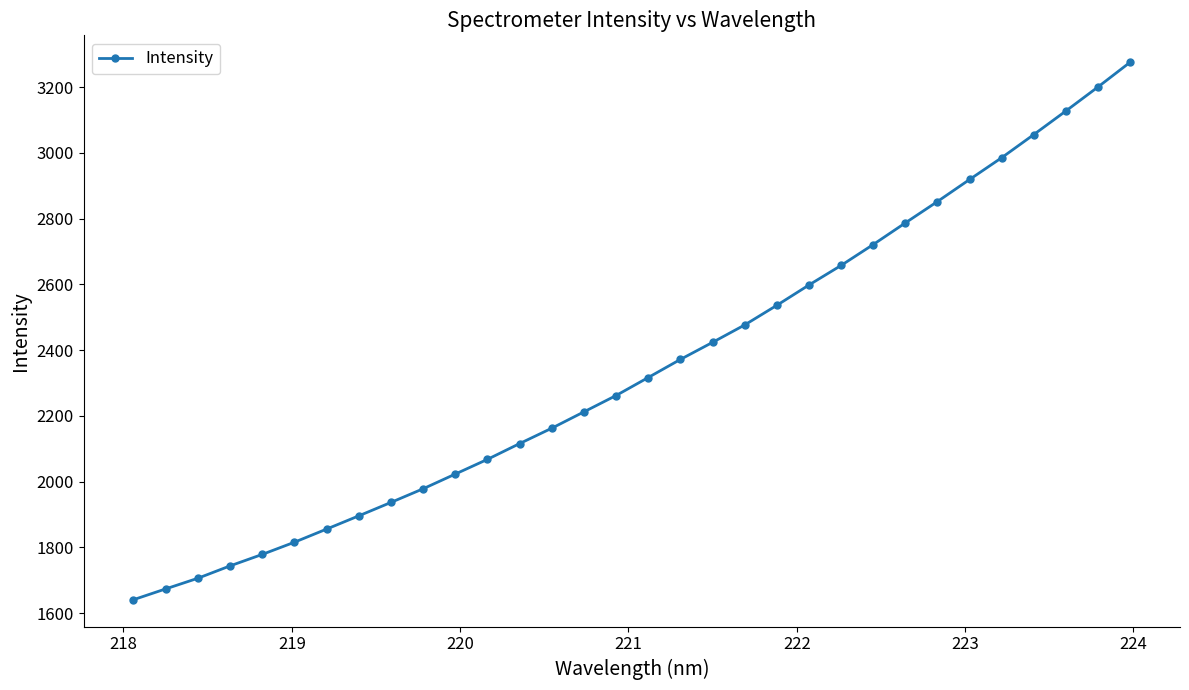

What is the minimum value shown in the chart?

1640.9